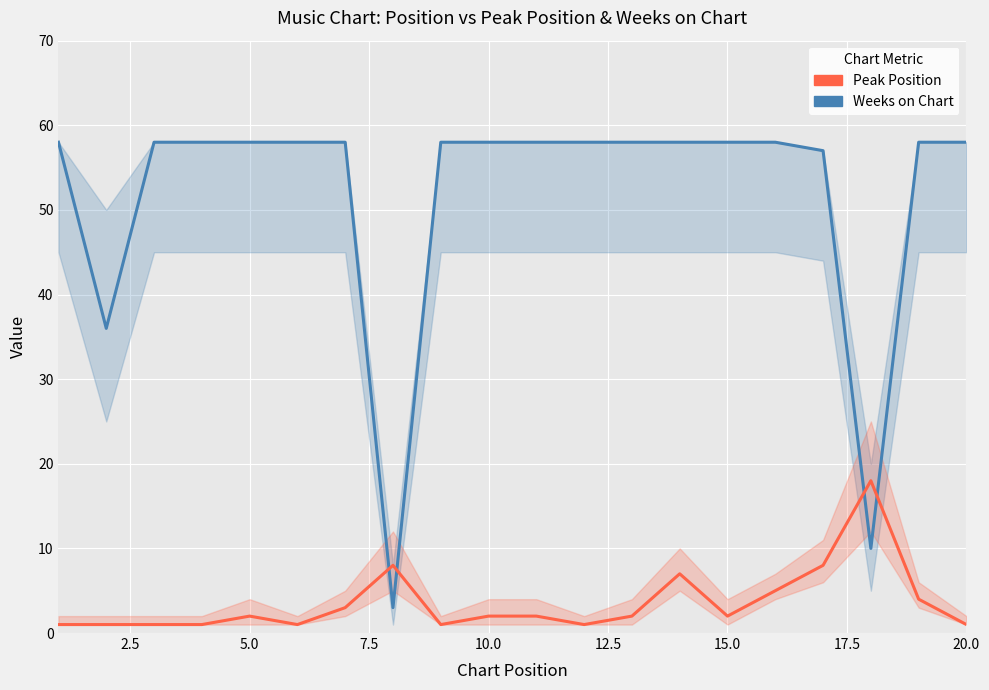

Reading left to right, transcribe all the data shown in this chart.

Weeks on Chart: 58	36	58	58	58	58	58	3	58	58	58	58	58	58	58	58	57	10	58	58
Peak Position: 1	1	1	1	2	1	3	8	1	2	2	1	2	7	2	5	8	18	4	1